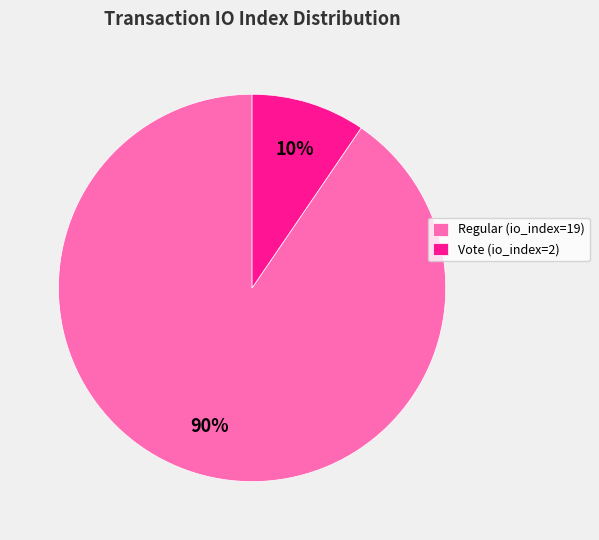

How many slices are in this pie chart?

2